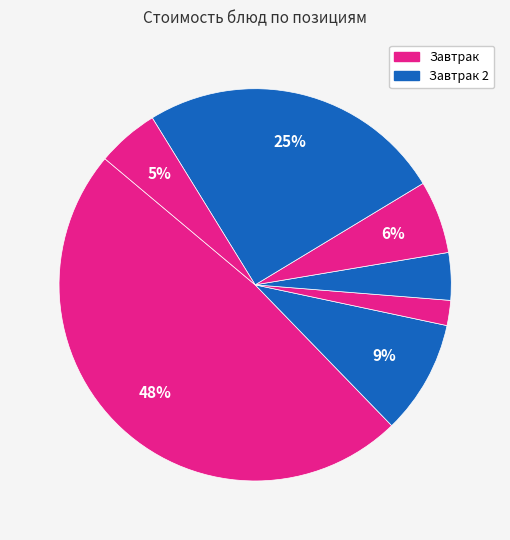

Is there any slice that represents more than half of the pie?

No